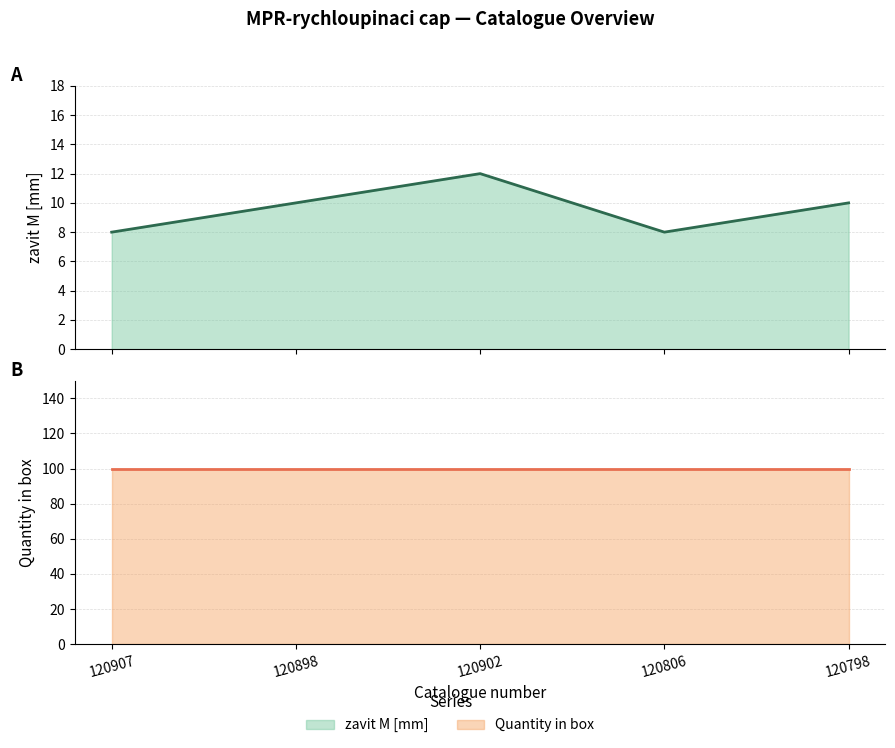

At which category is the sum across all series the highest?

120902